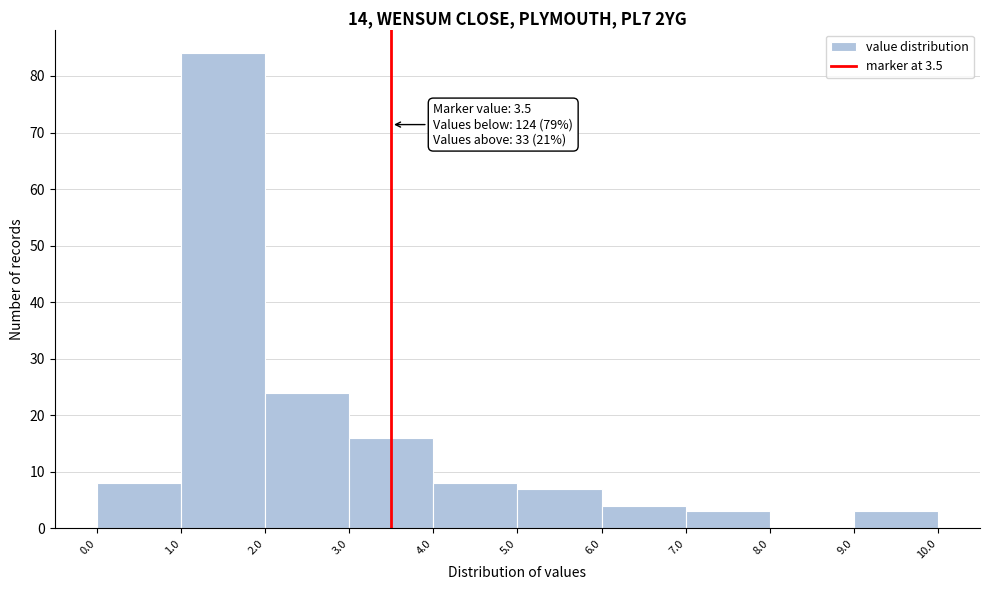

Over which range of the x-axis is the bar tallest?

1.0 to 2.0